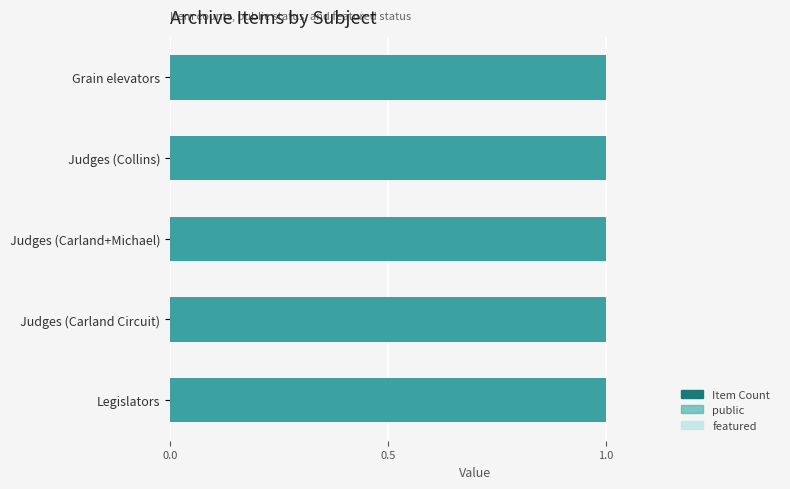

Between Judges (Collins) and Legislators, which series saw the biggest shift?

Item Count